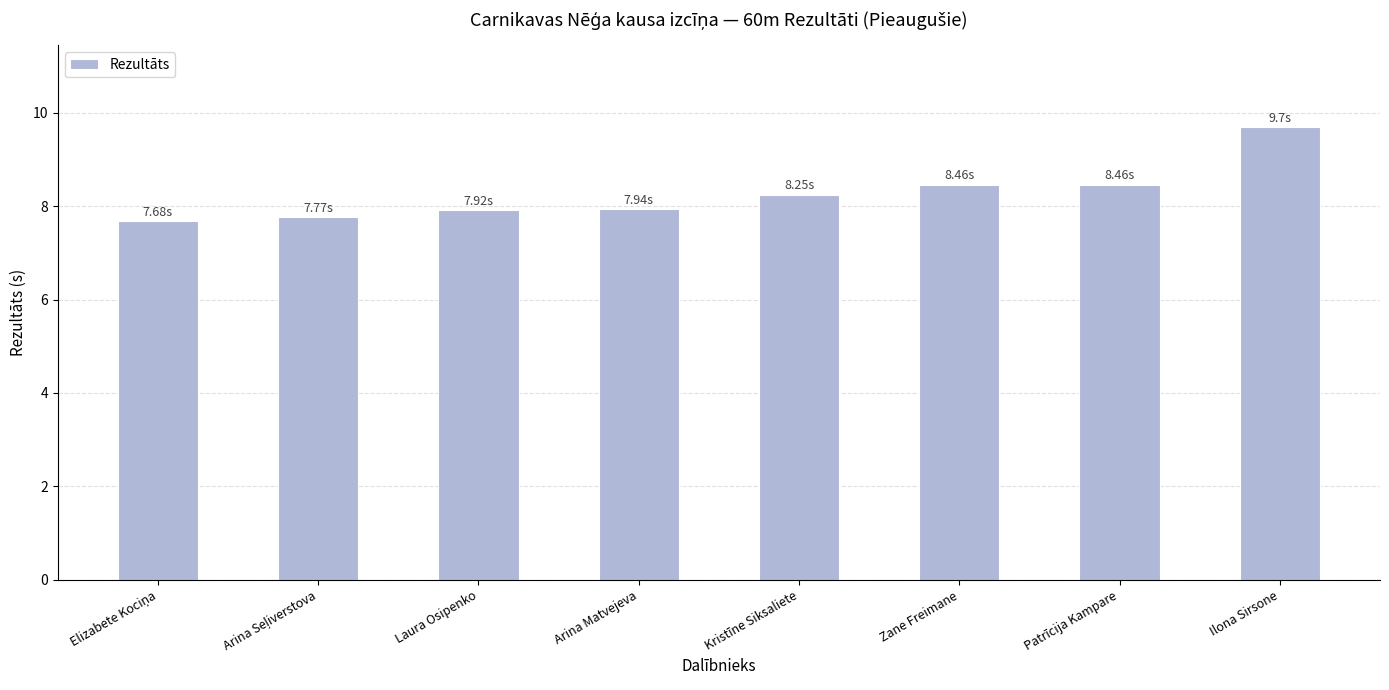

What is the label of the 1st bar from the right?

Ilona Sirsone